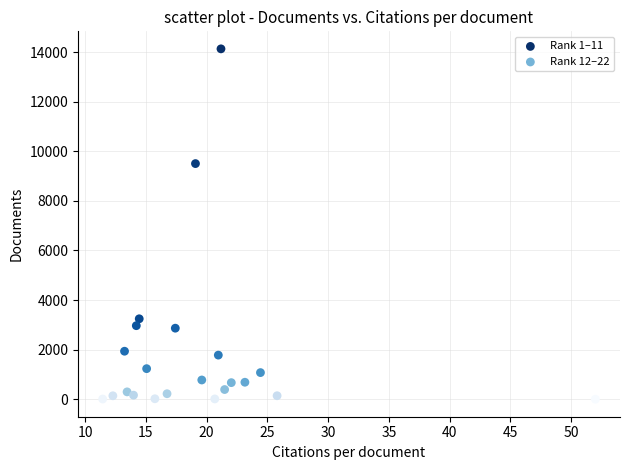

Which series has the widest spread of Y values?

Rank 1–11